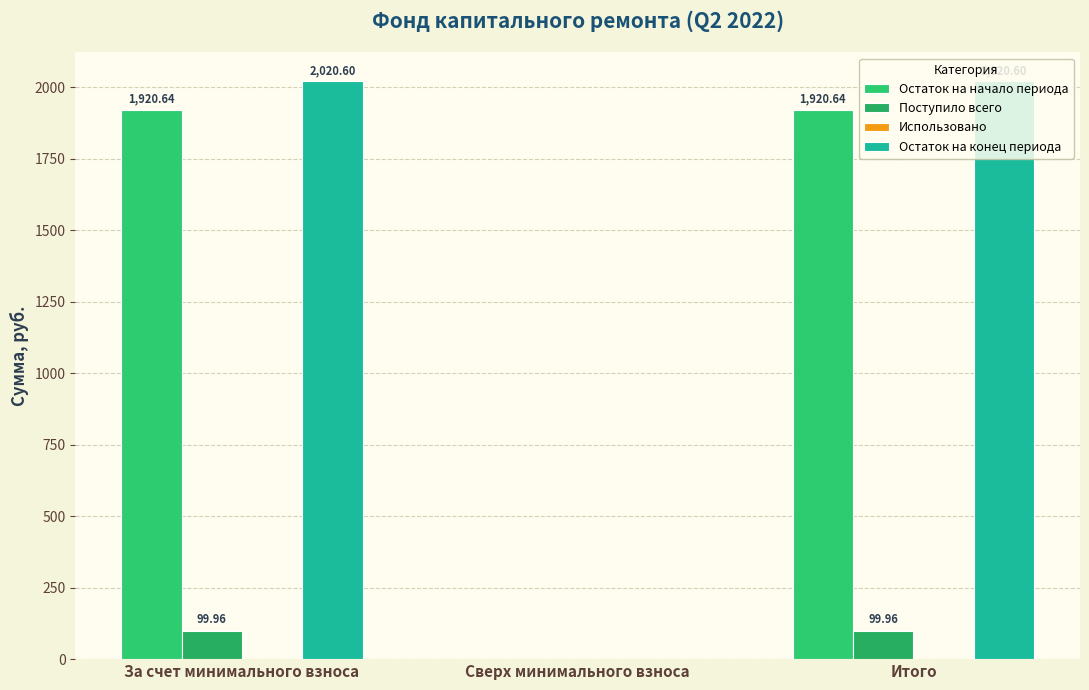

What is the total value across all series at Итого?

4041.2